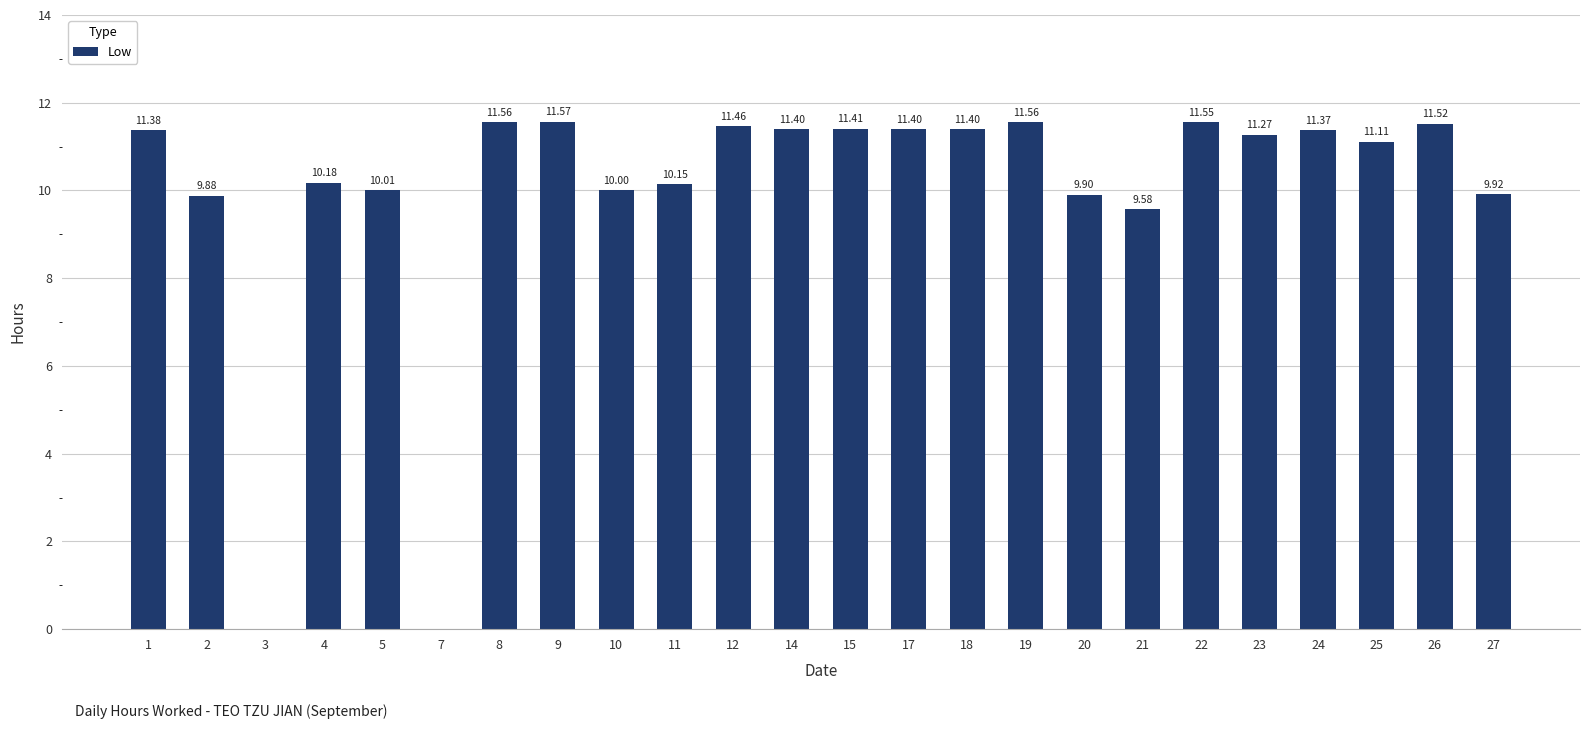

What is the sum of the values at 5 and 26?

21.5